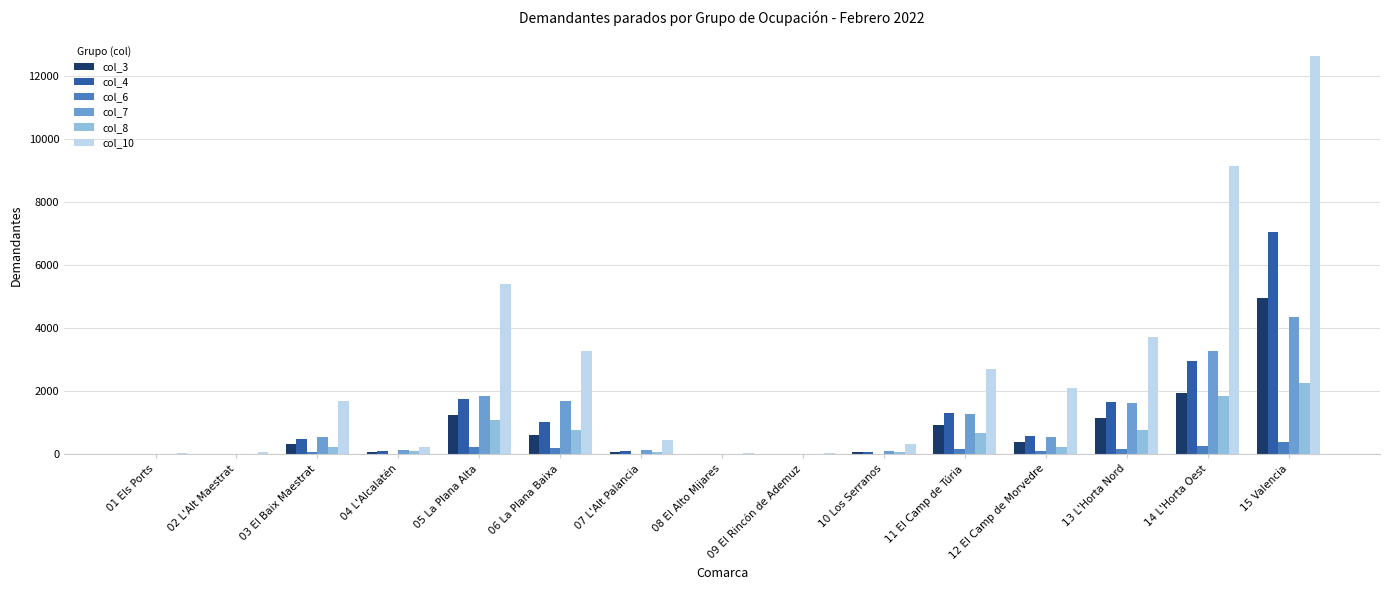

Which series has the largest total across all categories?

col_10